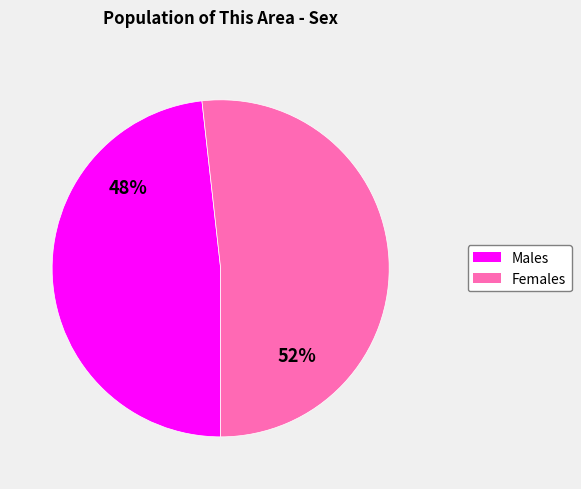

Which slice is the smallest?

Male